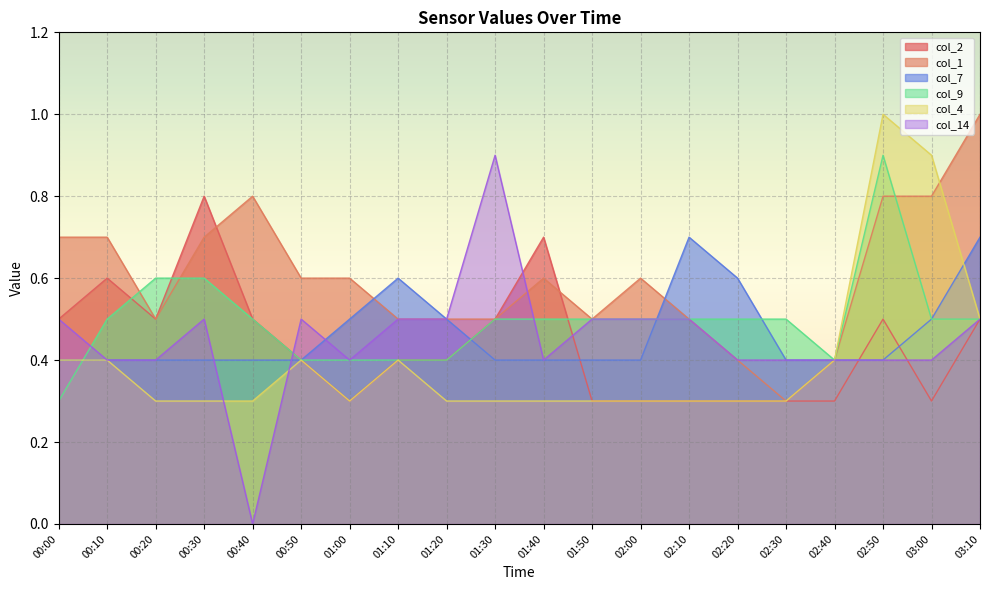

Rank the series at 03:00 from lowest to highest value.

col_2, col_14, col_7, col_9, col_1, col_4